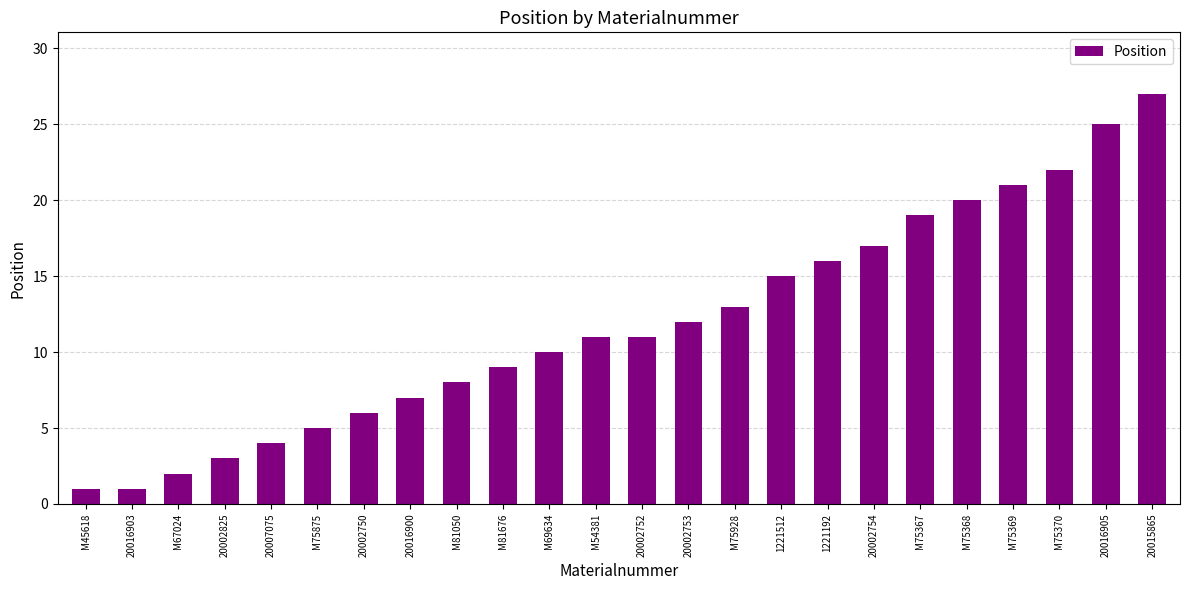

Approximately how many times larger is the value at 20002825 compared to 20016905?

0.1